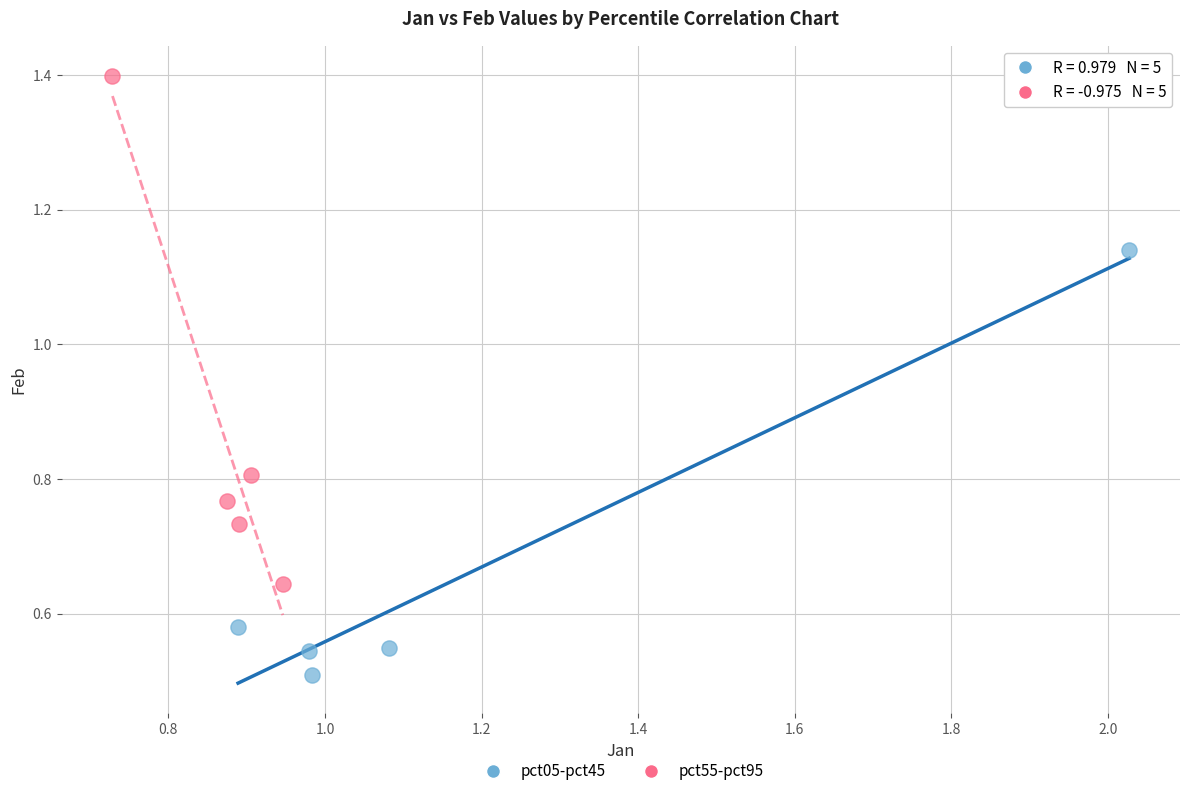

Which series contains the highest Y value?

pct55-pct95